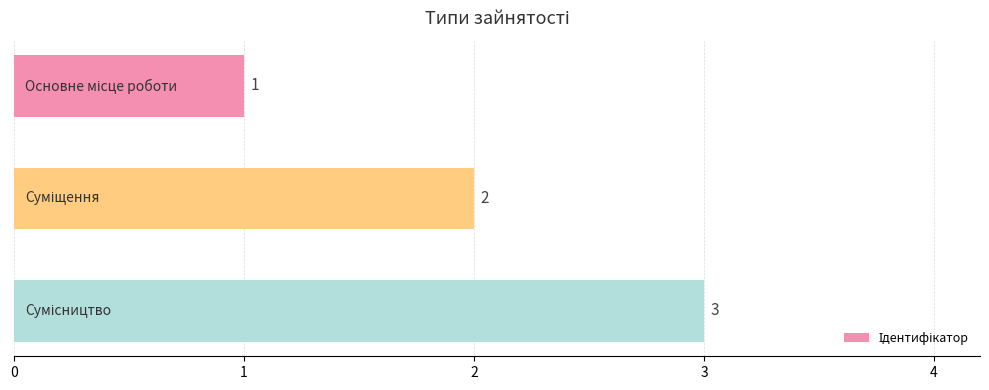

Count the values in the range 1 to 3.

3